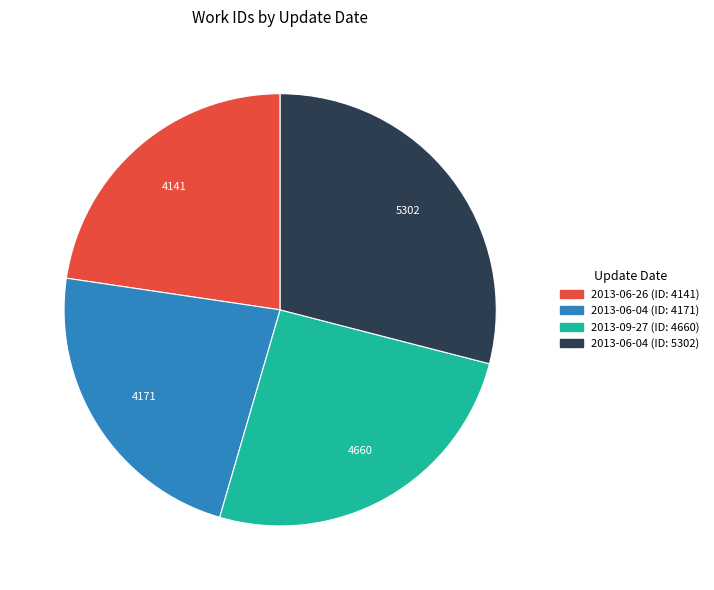

Does any single category account for the majority?

No